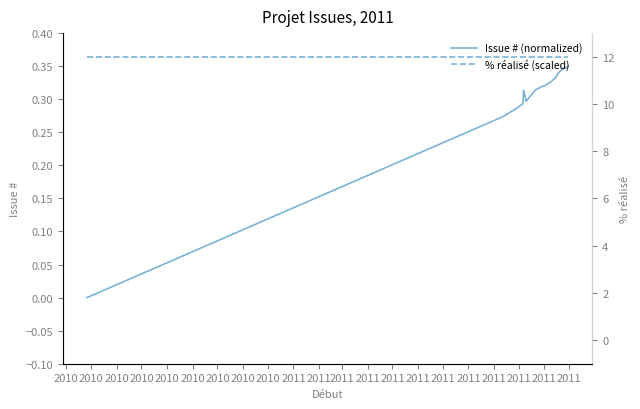

How many distinct data groups are displayed?

2